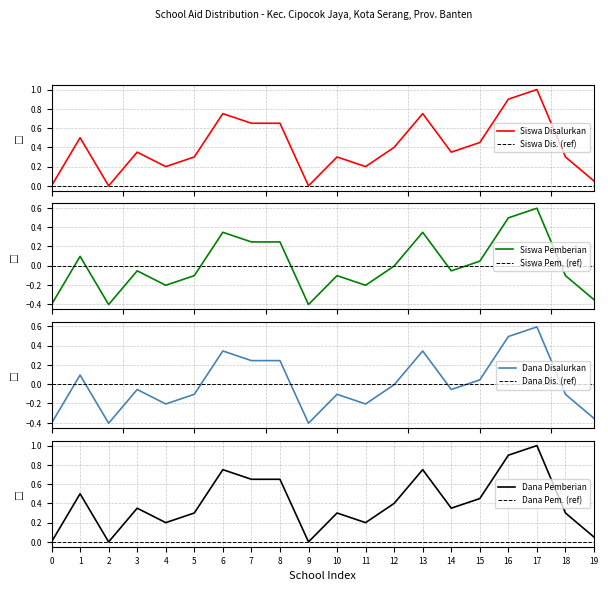

The Dana Pemberian series shows 0.2 at 11. True or false?

True